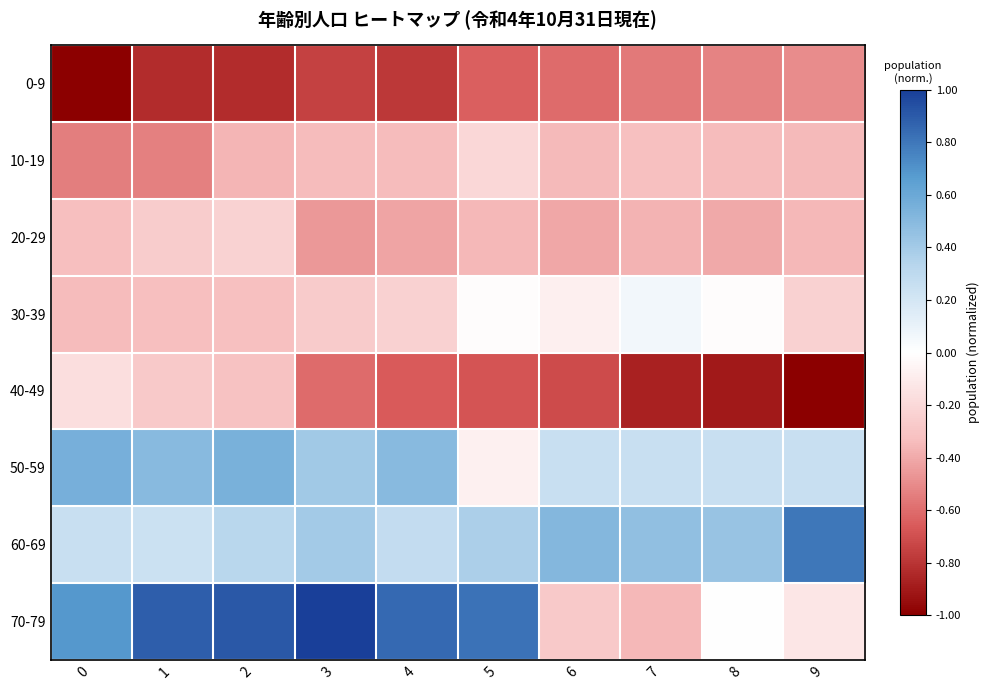

Reading left to right, list all the values displayed in this chart.

0-9: 0=-1.0	1=-0.8	2=-0.8	3=-0.8	4=-0.8	5=-0.6	6=-0.6	7=-0.6	8=-0.5	9=-0.5
10-19: 0=-0.5	1=-0.5	2=-0.4	3=-0.3	4=-0.3	5=-0.2	6=-0.3	7=-0.3	8=-0.3	9=-0.3
20-29: 0=-0.3	1=-0.3	2=-0.2	3=-0.5	4=-0.4	5=-0.4	6=-0.4	7=-0.4	8=-0.4	9=-0.4
30-39: 0=-0.3	1=-0.3	2=-0.3	3=-0.3	4=-0.2	5=-0.0	6=-0.1	7=0.1	8=-0.0	9=-0.2
40-49: 0=-0.2	1=-0.3	2=-0.3	3=-0.6	4=-0.7	5=-0.7	6=-0.7	7=-0.9	8=-0.9	9=-1.0
50-59: 0=0.6	1=0.5	2=0.5	3=0.4	4=0.5	5=-0.1	6=0.3	7=0.3	8=0.3	9=0.3
60-69: 0=0.3	1=0.2	2=0.3	3=0.4	4=0.3	5=0.4	6=0.5	7=0.5	8=0.4	9=0.8
70-79: 0=0.7	1=0.9	2=0.9	3=1.0	4=0.8	5=0.8	6=-0.3	7=-0.4	8=-0.0	9=-0.1